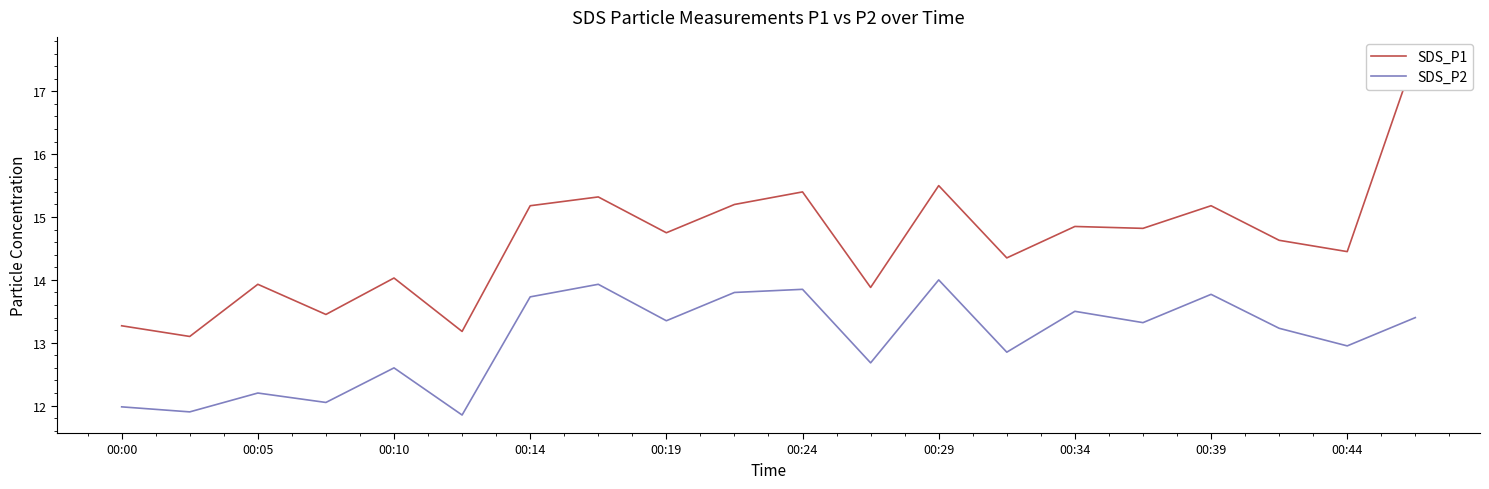

Where is SDS_P2 nearest to the value 12?

00:00